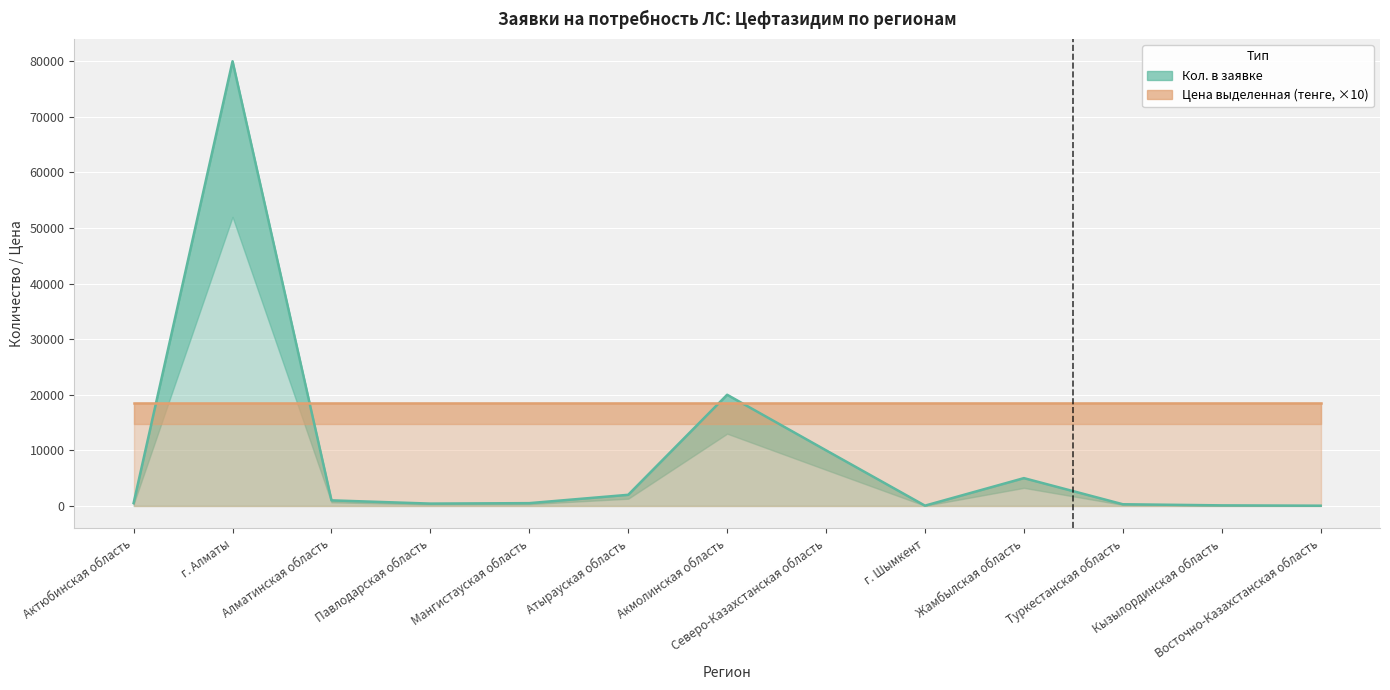

How many points are higher than both their immediate neighbors (excluding endpoints)?

3